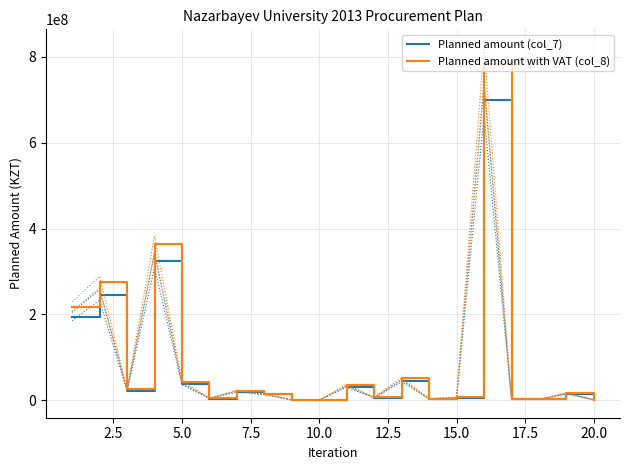

How many data points in Planned amount with VAT (col_8) are above 16800000?

9